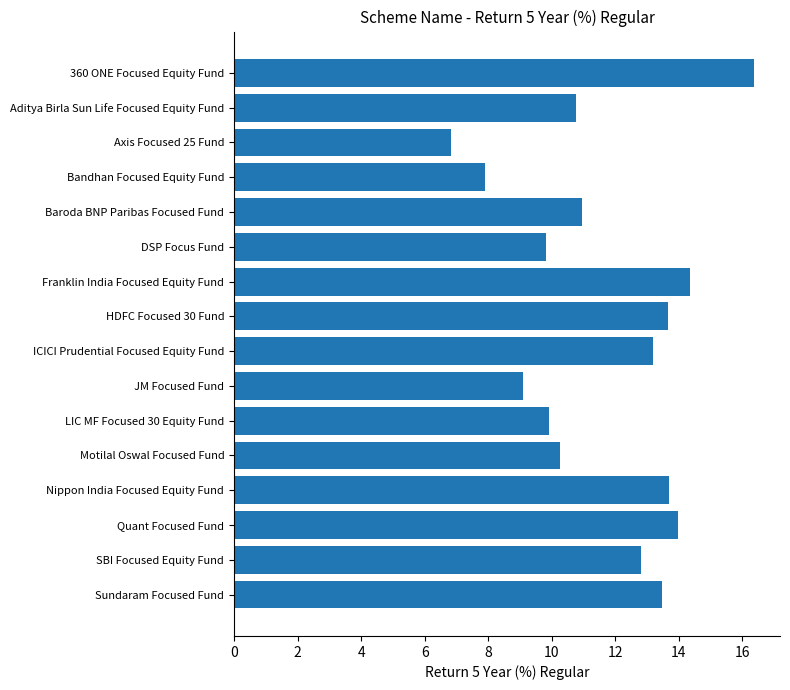

What position from the bottom is Baroda BNP Paribas Focused Fund?

12